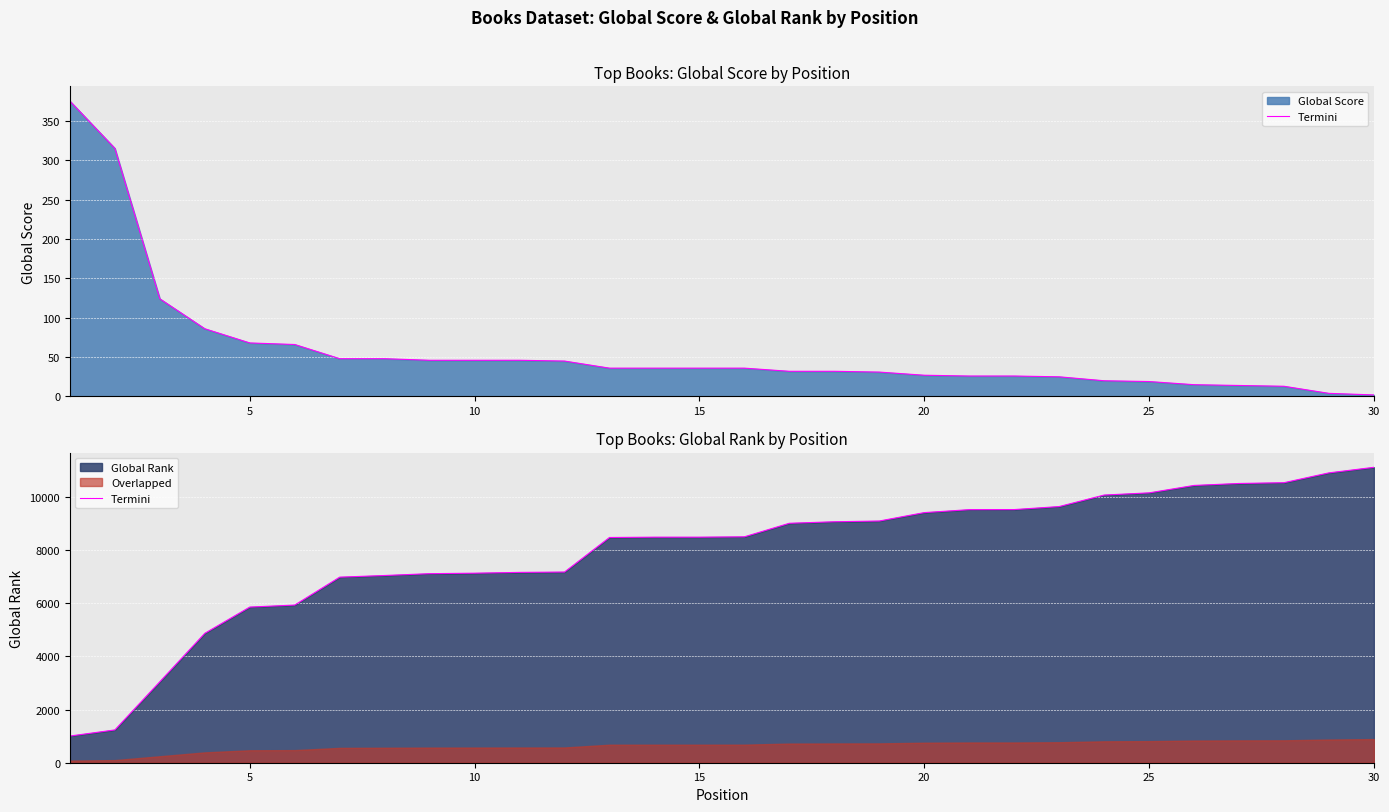

The chart shows a value of 3584 at 15. True or false?

False